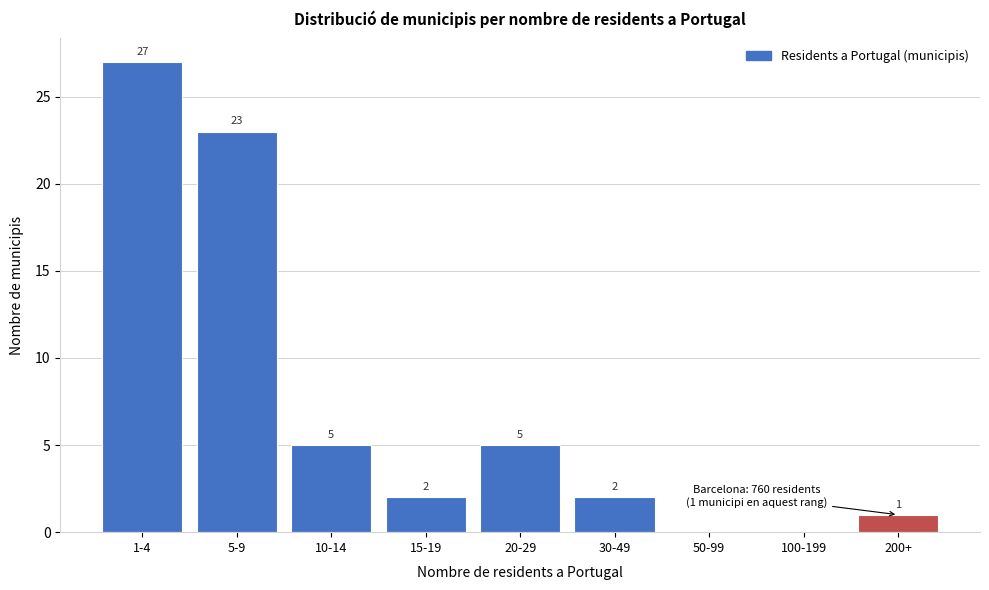

Reading left to right, transcribe all the data shown in this chart.

1-4=27	5-9=23	10-14=5	15-19=2	20-29=5	30-49=2	50-99=0	100-199=0	200+=1